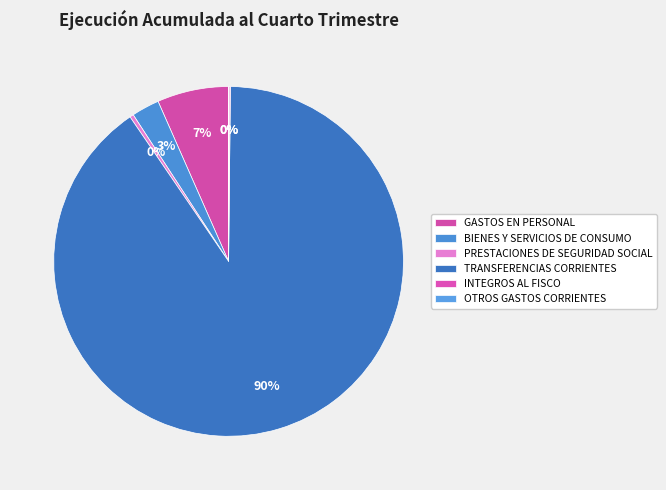

The GASTOS EN PERSONAL slice represents 15% of the pie. True or false?

False